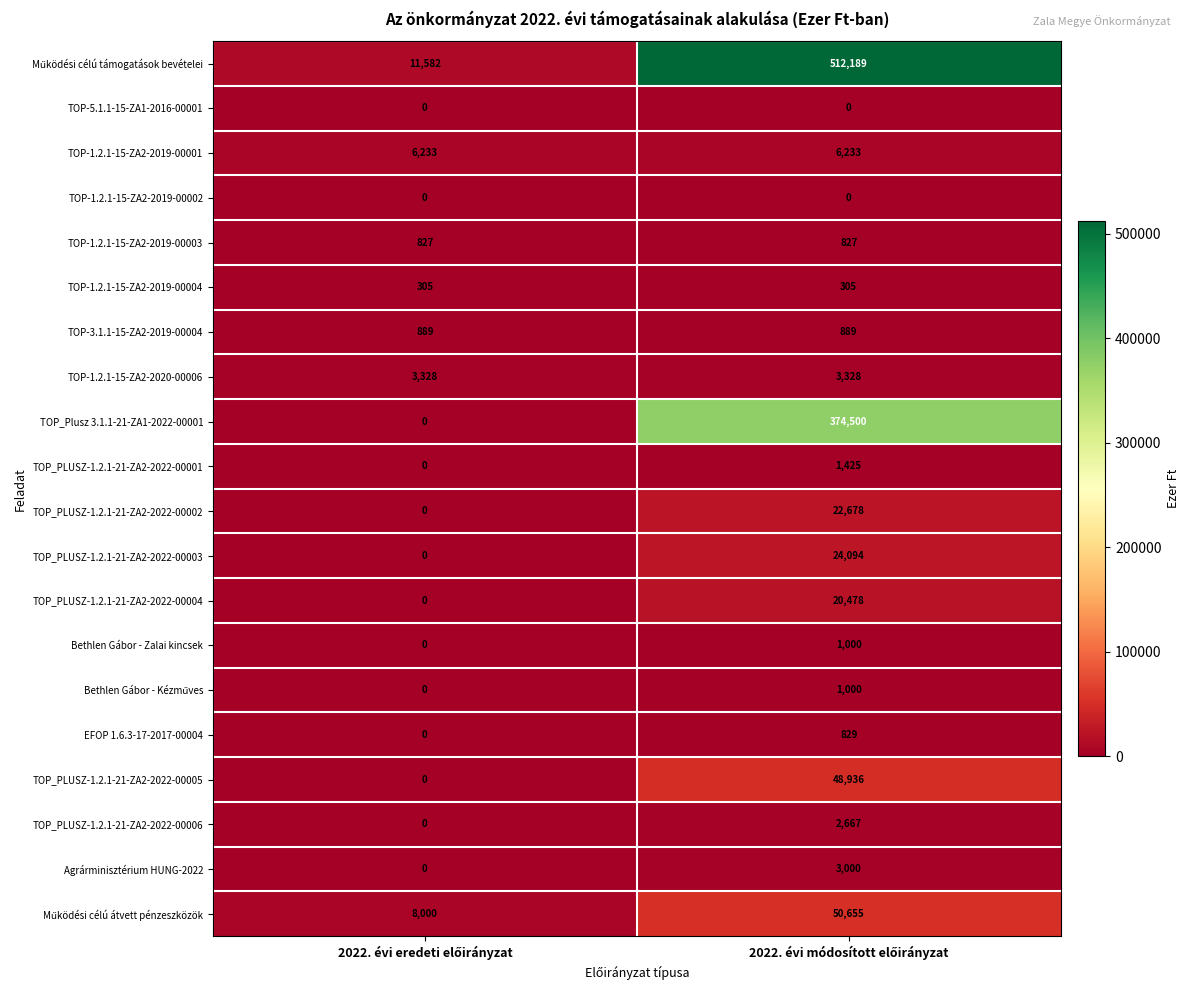

What is the minimum value for TOP-3.1.1-15-ZA2-2019-00004?

889